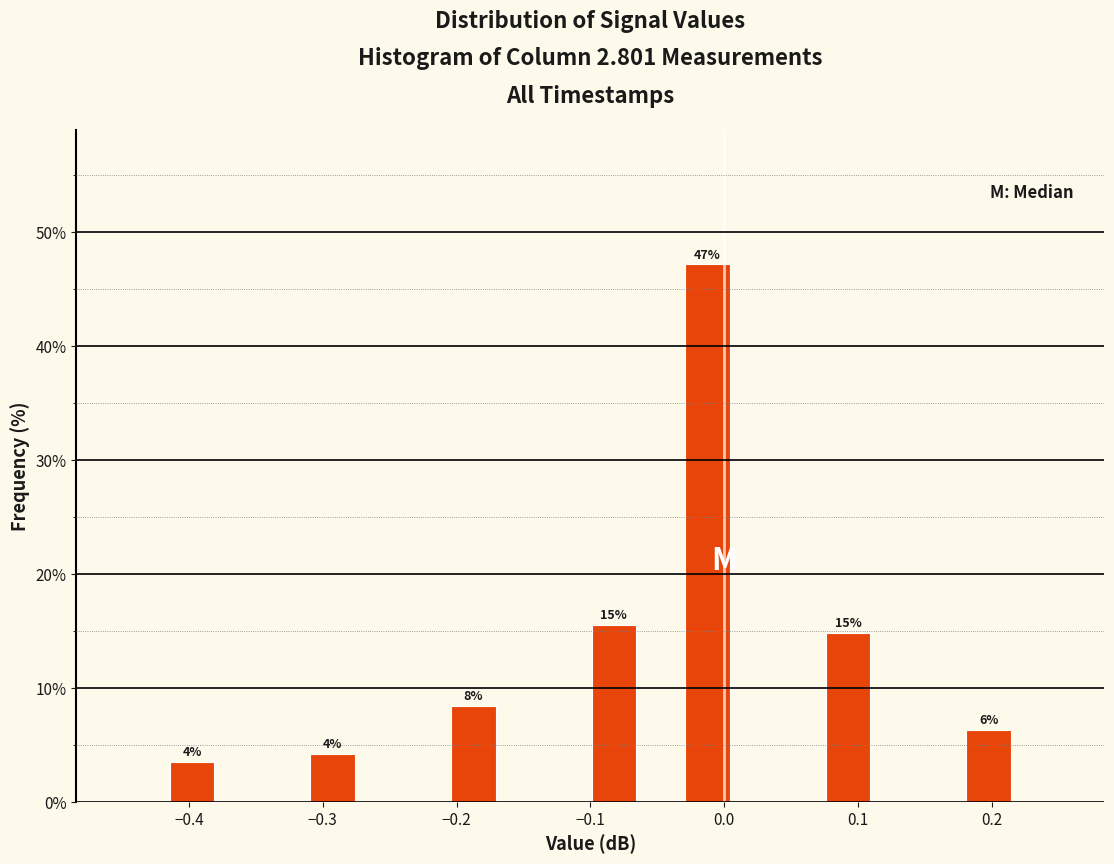

Read against the x-axis, roughly where is the centre of the tallest bar?

-0.01